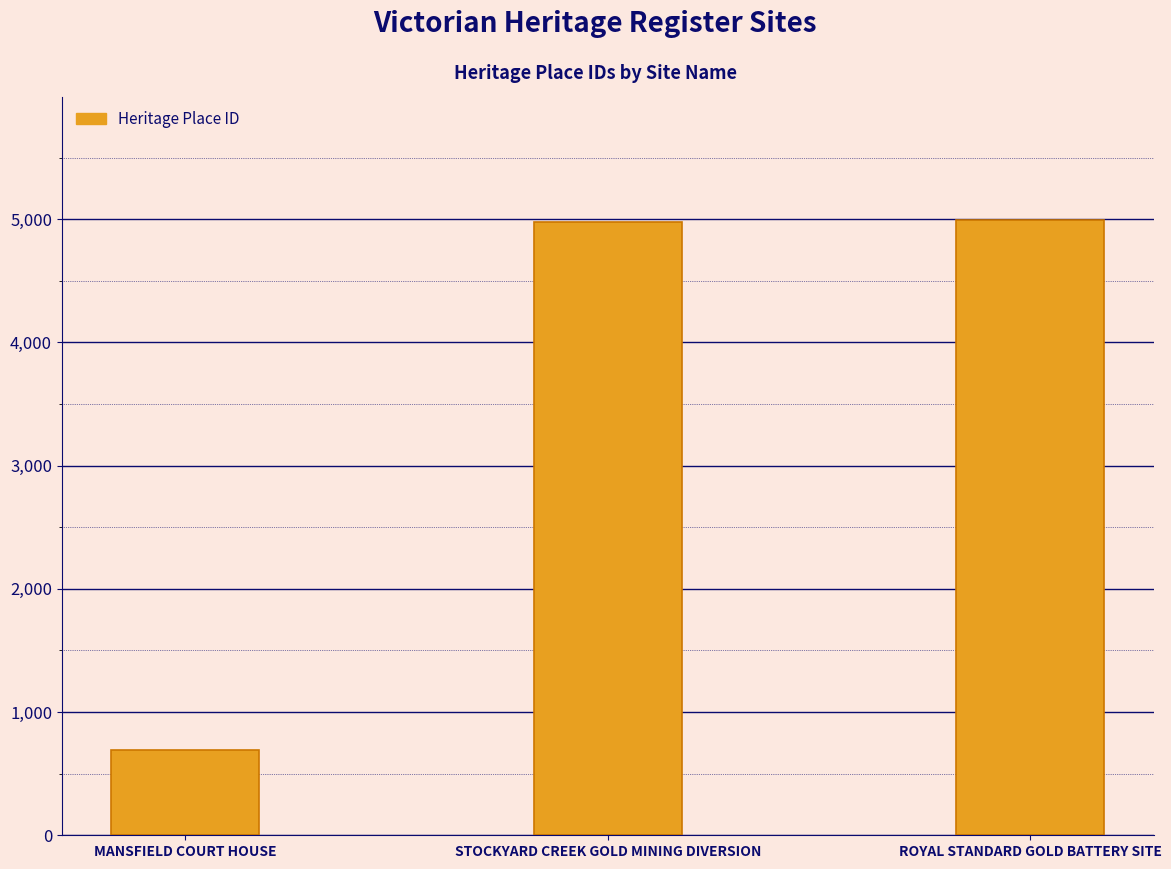

What is the sum of the values at STOCKYARD CREEK GOLD MINING DIVERSION and ROYAL STANDARD GOLD BATTERY SITE?

9970